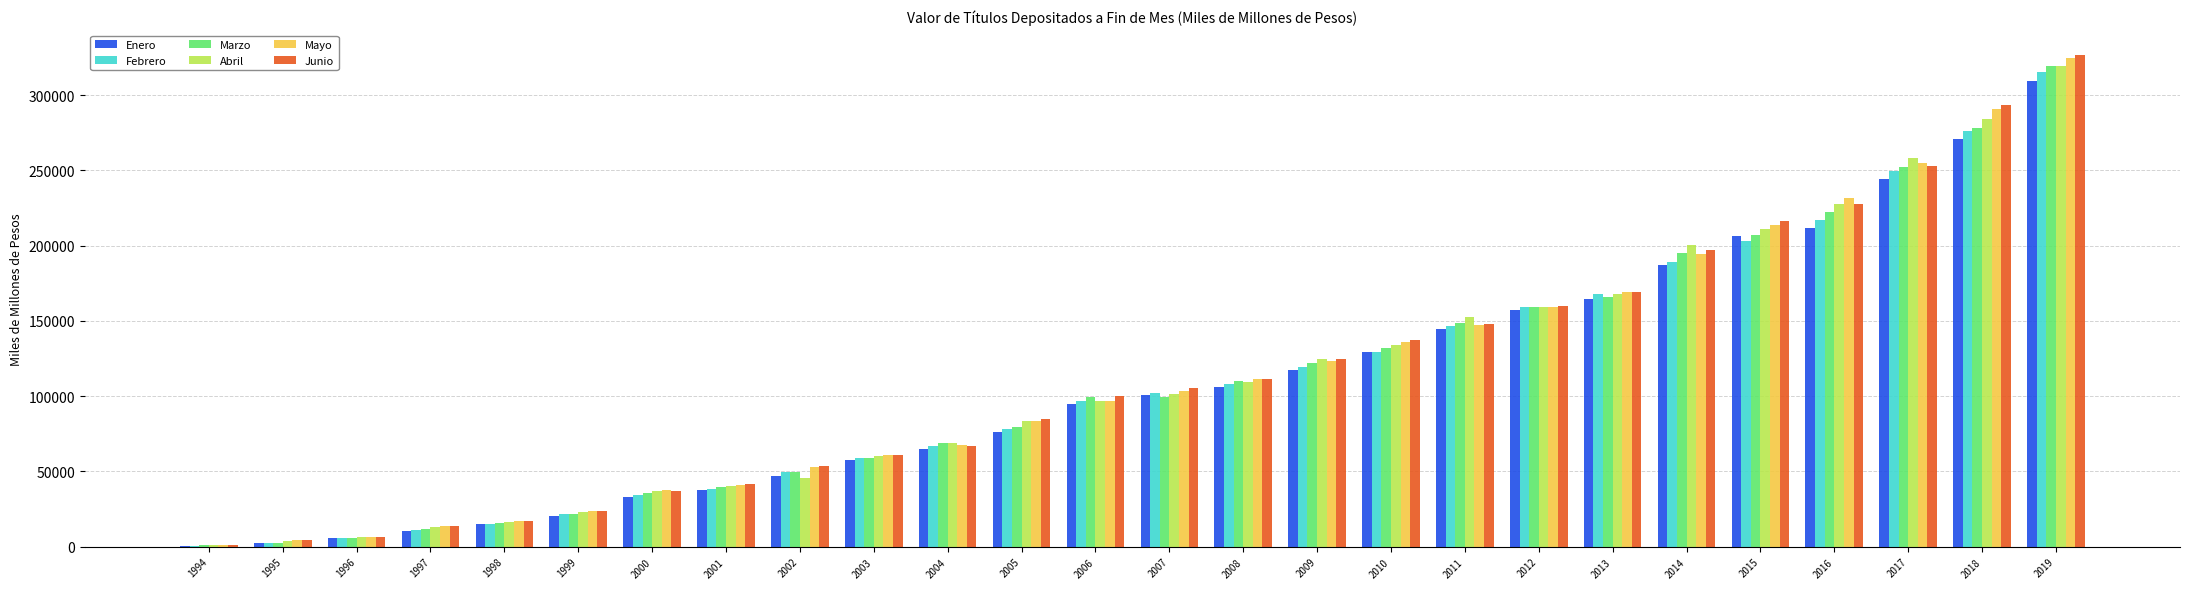

Which series has the widest spread of values?

Junio